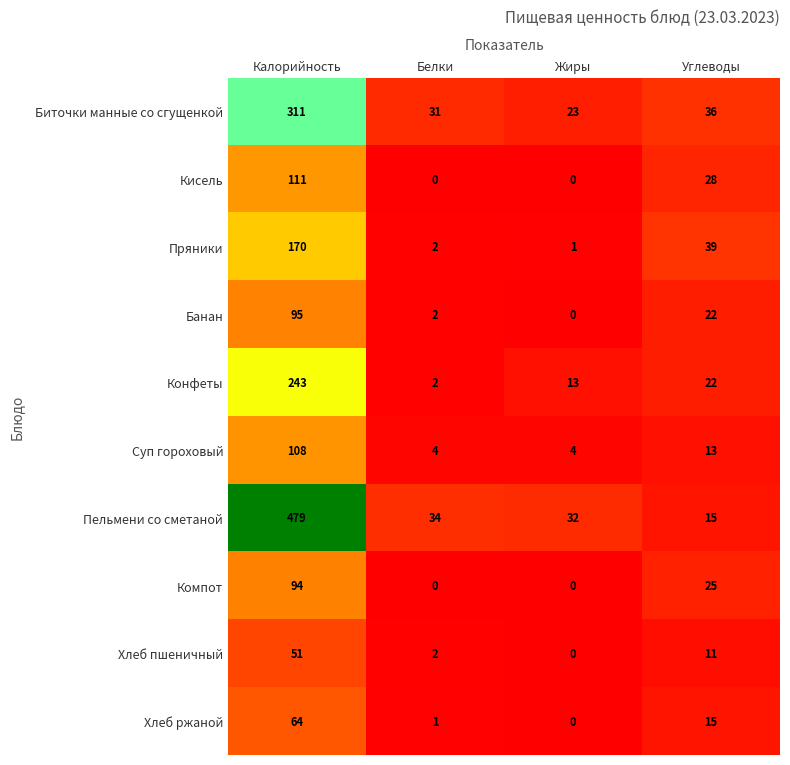

Is it true that Пельмени со сметаной equals 169 at Калорийность?

False